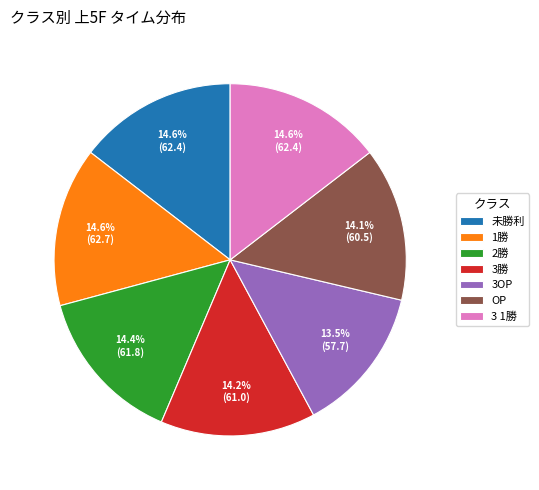

What is the smallest slice in the pie chart?

3OP